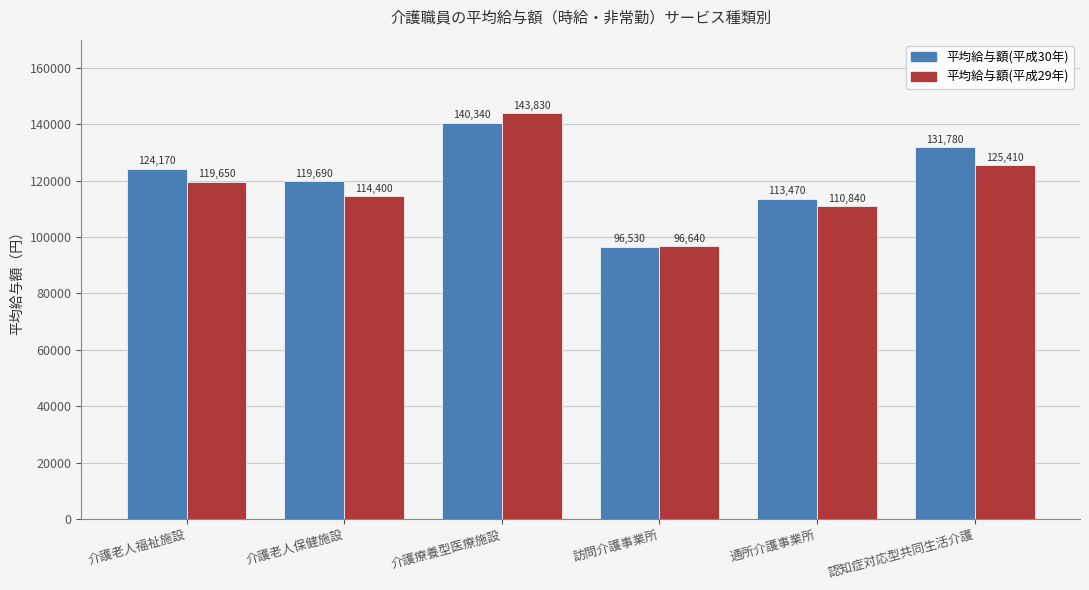

Which category has the highest value across all series?

介護療養型医療施設